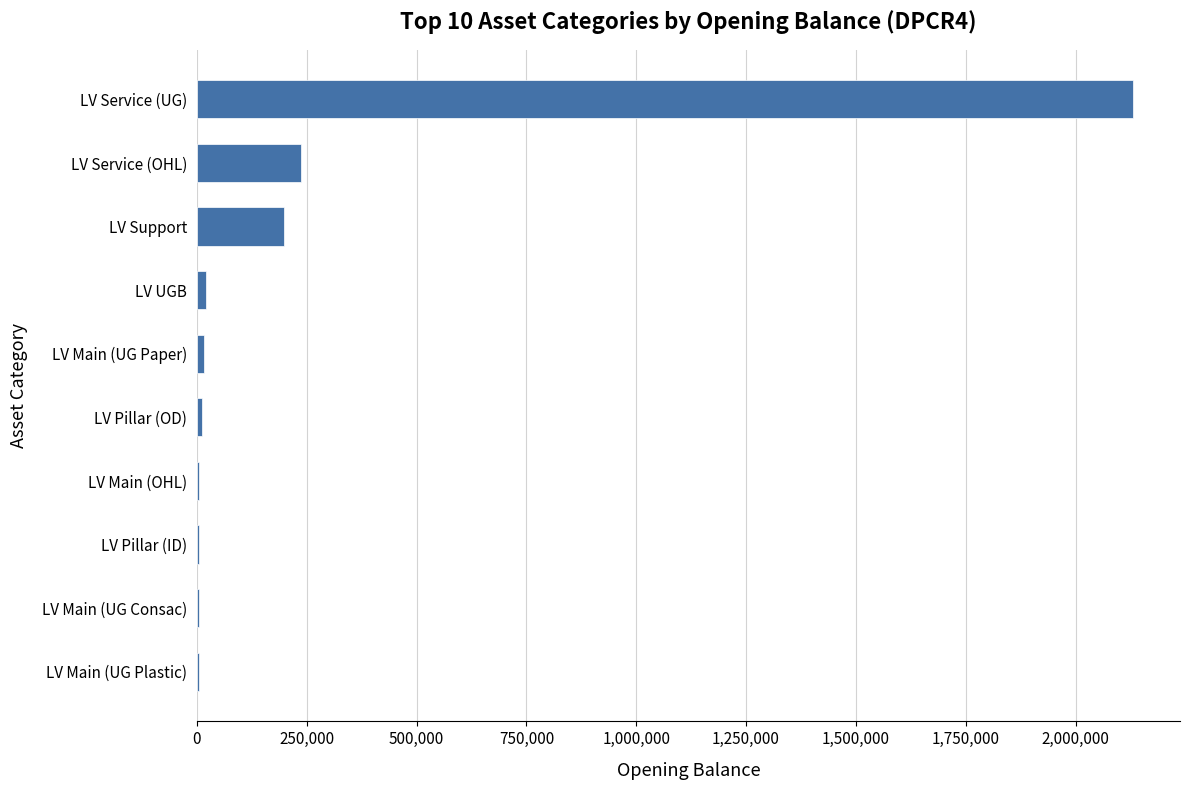

Are the bars grouped side by side (vs. stacked)?

No